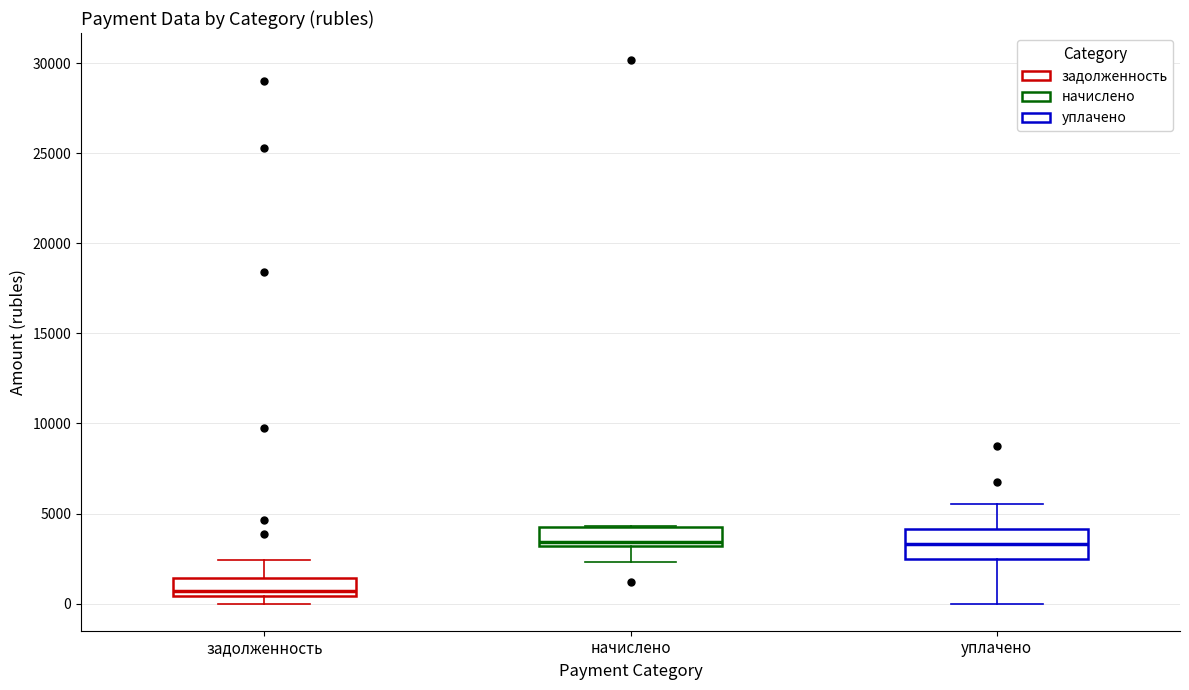

Reading left to right, read every box against the y-axis: the position of its median line, the range the box covers, and the ends of its whiskers. The values are not printed on the chart, so give them approximately, as read against the axis.

задолженность: median 500 (just above the box's lower edge), box 500 to 1500, whiskers 0 to 2500
начислено: median 3500, box 3000 to 4000, whiskers 2500 to 4500
уплачено: median 3500, box 2500 to 4000, whiskers 0 to 5500